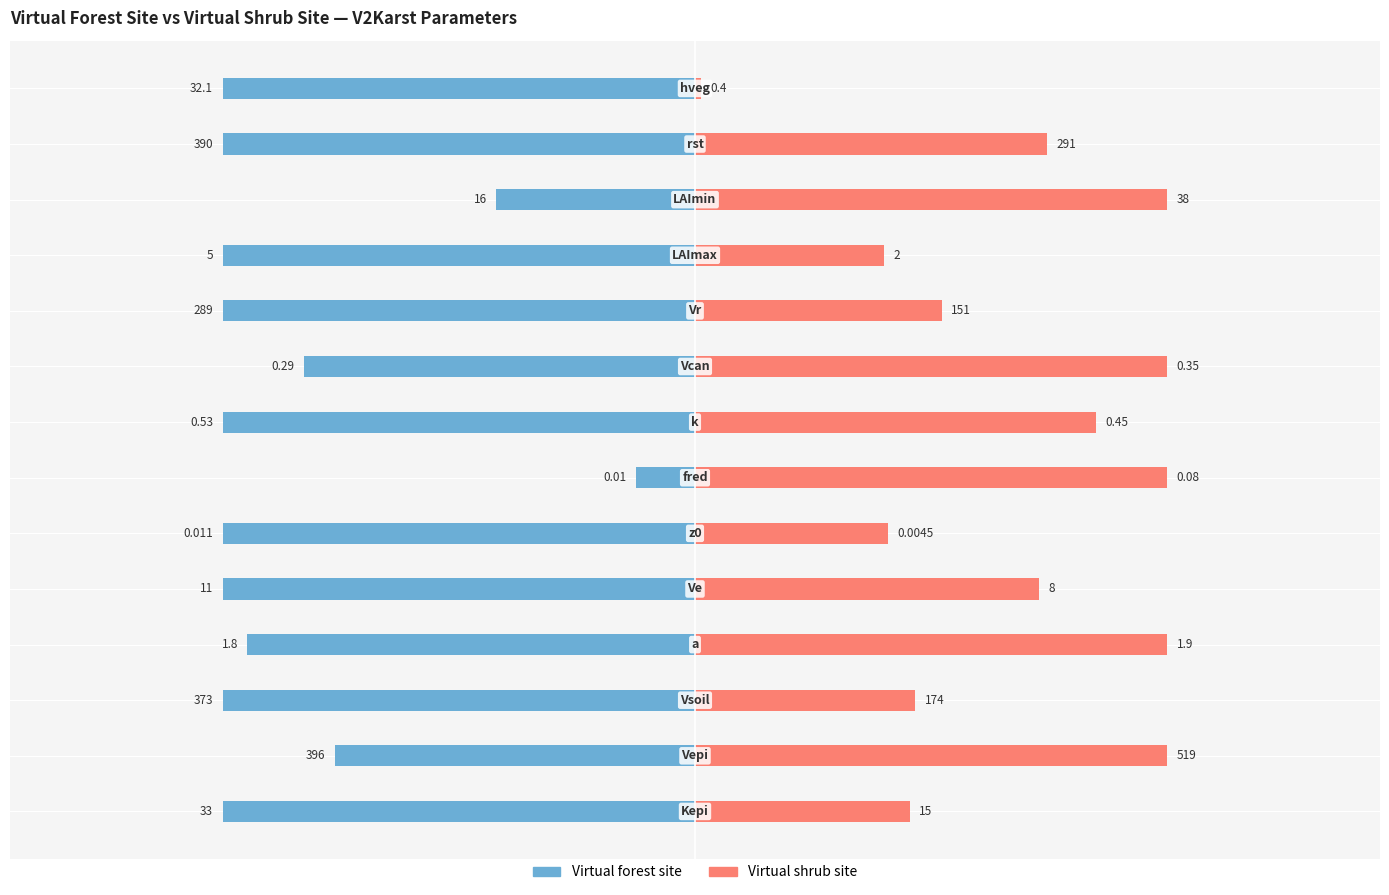

Rank the series at 7 from lowest to highest value.

Virtual forest site, Virtual shrub site